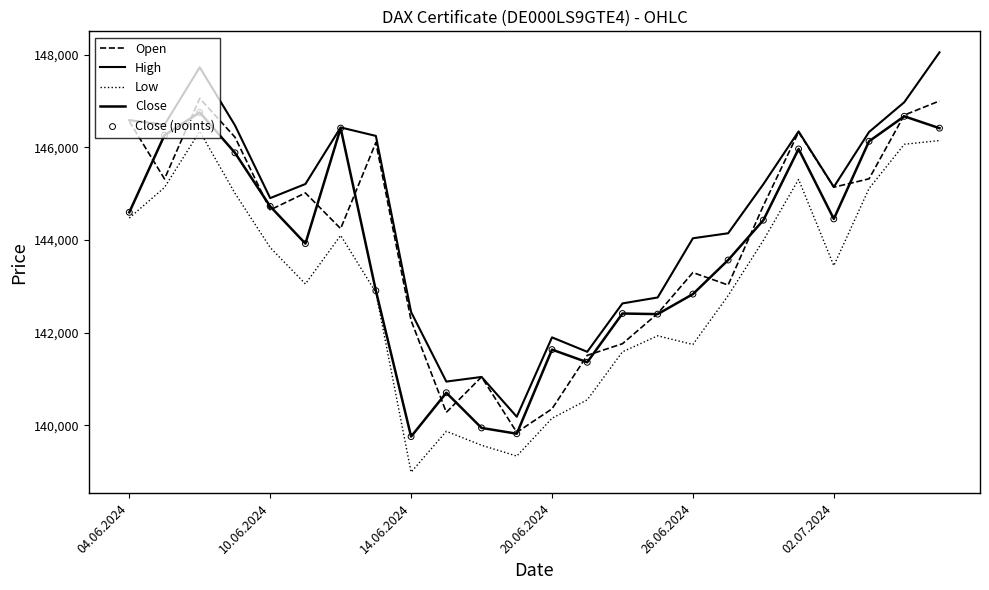

Does the chart have visible grid lines?

No